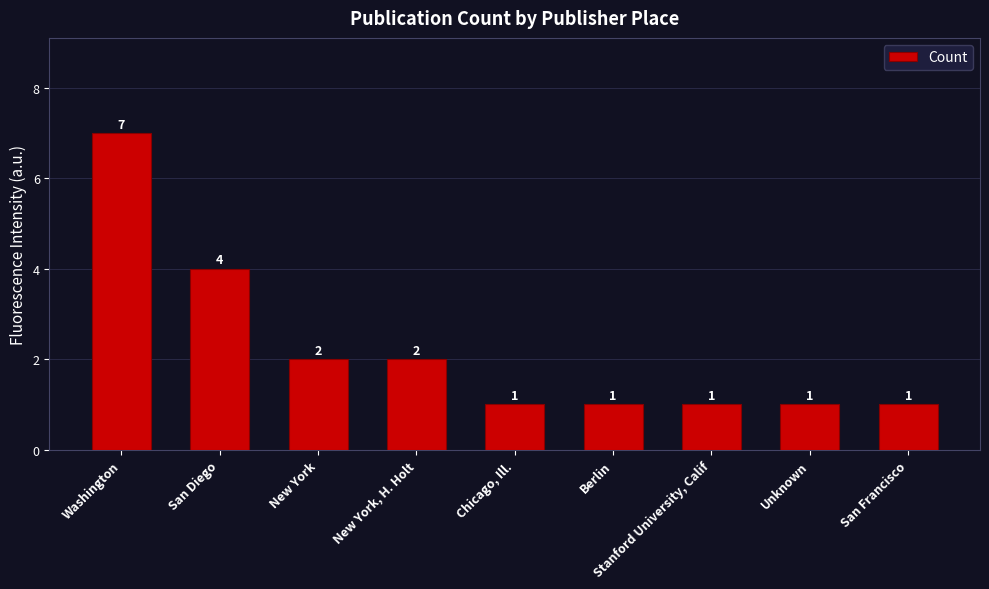

What is the greatest value displayed?

7